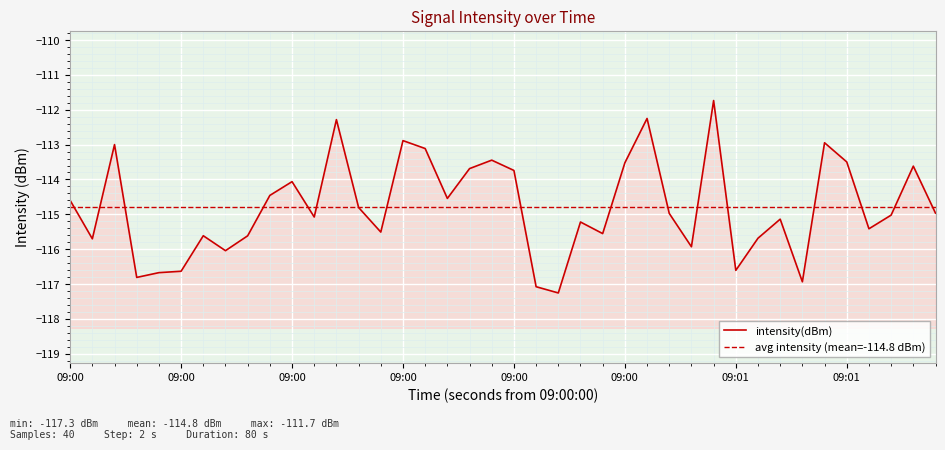

Reading left to right, what are all the values shown in this chart?

-114.6	-115.7	-113.0	-116.8	-116.7	-116.6	-115.6	-116.0	-115.6	-114.5	-114.1	-115.1	-112.3	-114.8	-115.5	-112.9	-113.1	-114.5	-113.7	-113.4	-113.7	-117.1	-117.3	-115.2	-115.6	-113.5	-112.3	-115.0	-115.9	-111.7	-116.6	-115.7	-115.1	-116.9	-112.9	-113.5	-115.4	-115.0	-113.6	-115.0